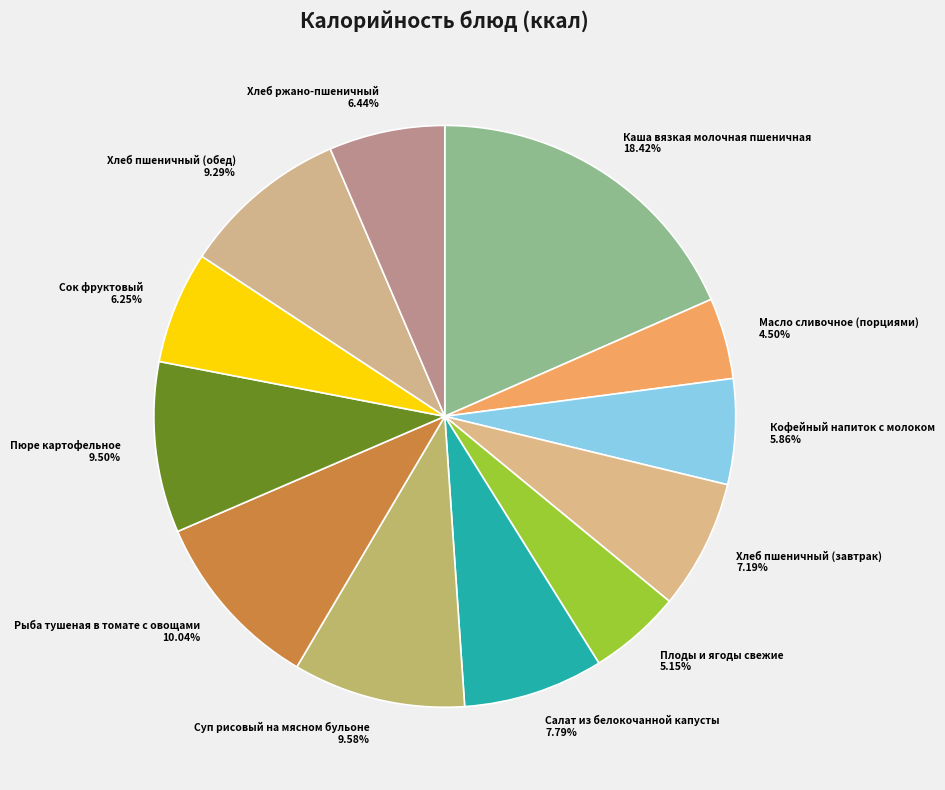

To the nearest percent, what portion does Кофейный напиток с молоком represent?

6%